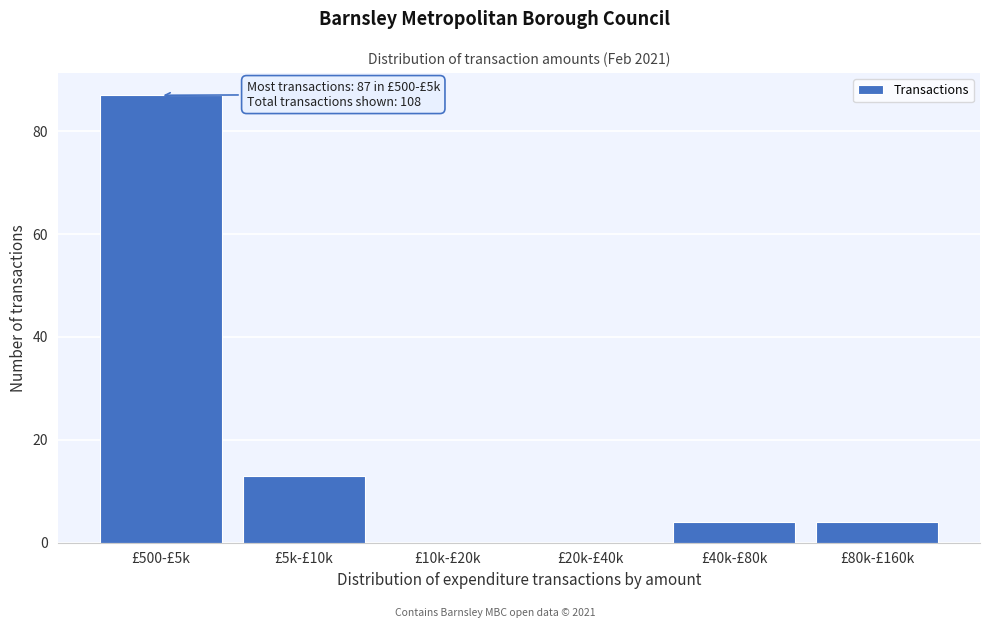

Reading left to right, transcribe all the data shown in this chart.

£500-£5k=87	£5k-£10k=13	£10k-£20k=0	£20k-£40k=0	£40k-£80k=4	£80k-£160k=4